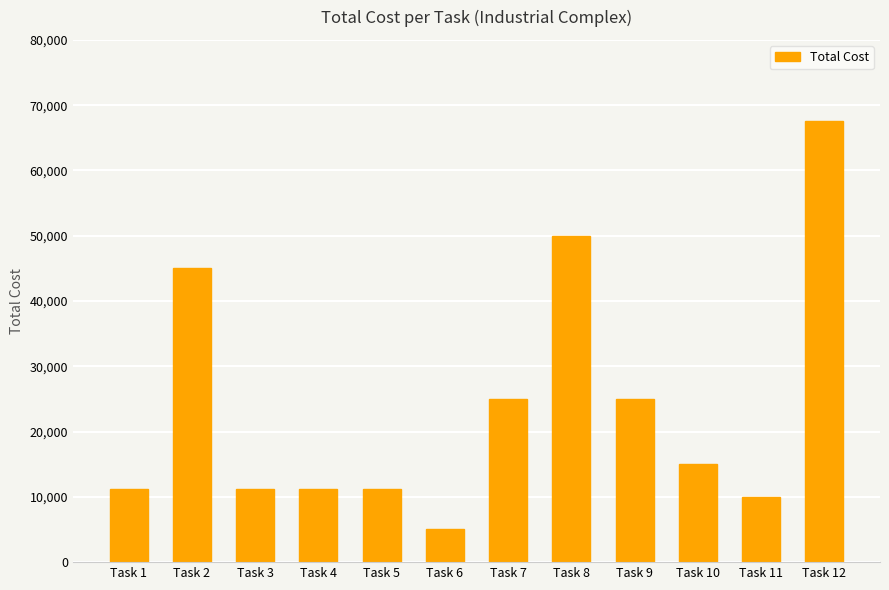

How many bars are there in total?

12